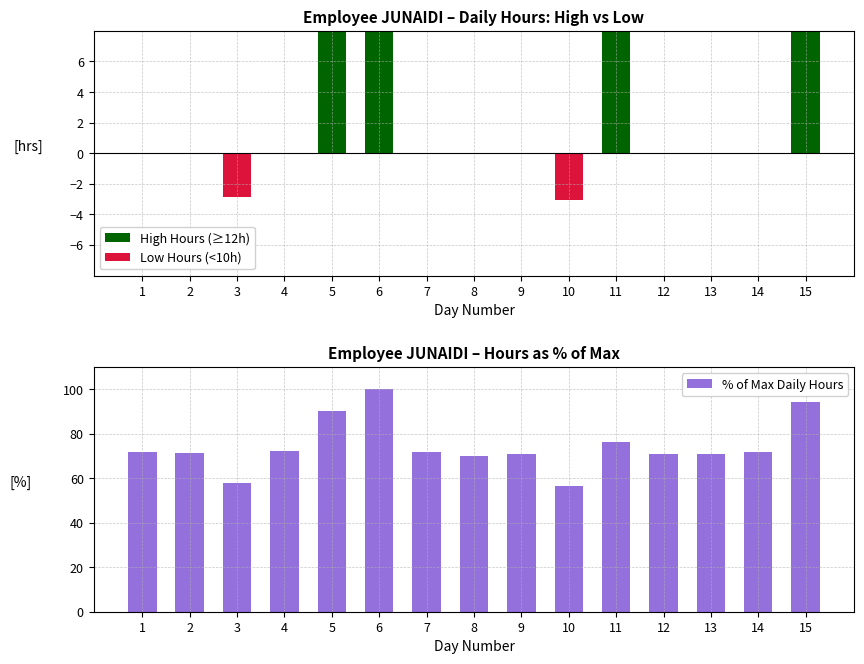

Which category has the lowest value in the High Hours (≥12h) series?

1